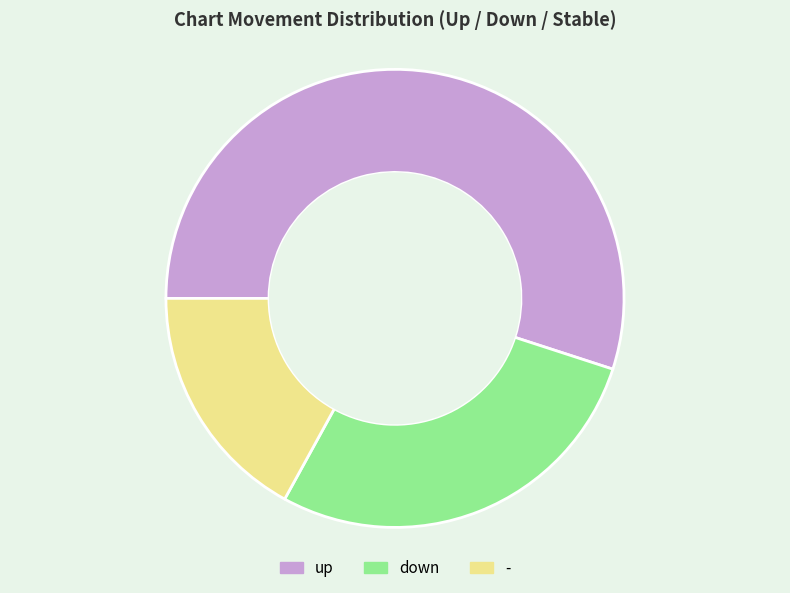

Rank the categories by value from highest to lowest.

up, down, -